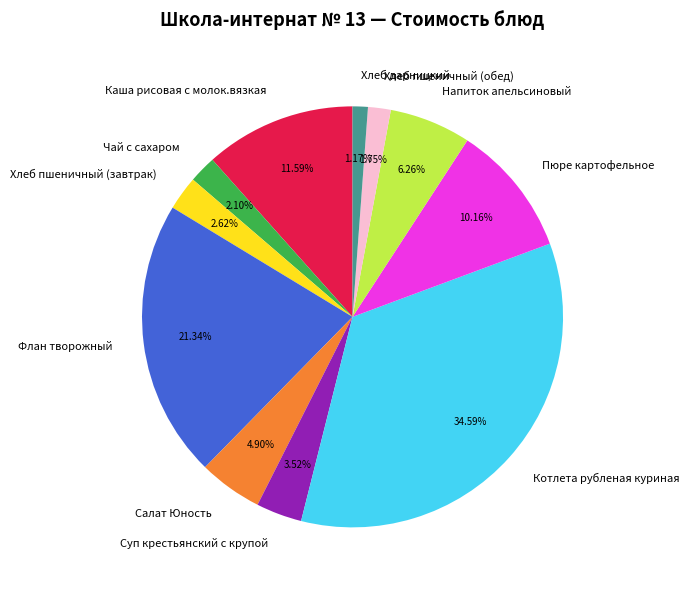

To the nearest percent, what portion does Пюре картофельное represent?

10%